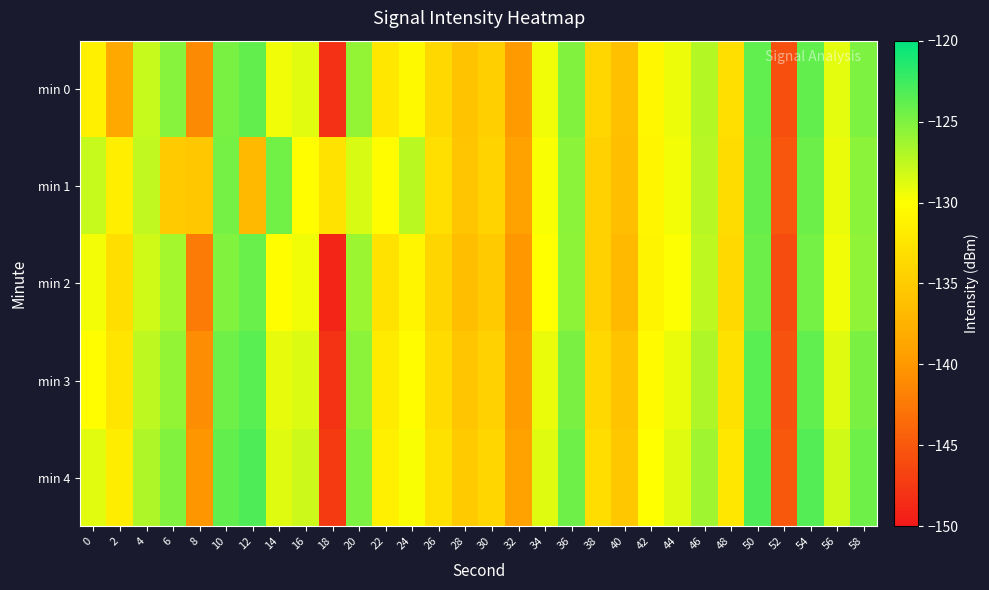

Which series has the widest spread of values?

min 2